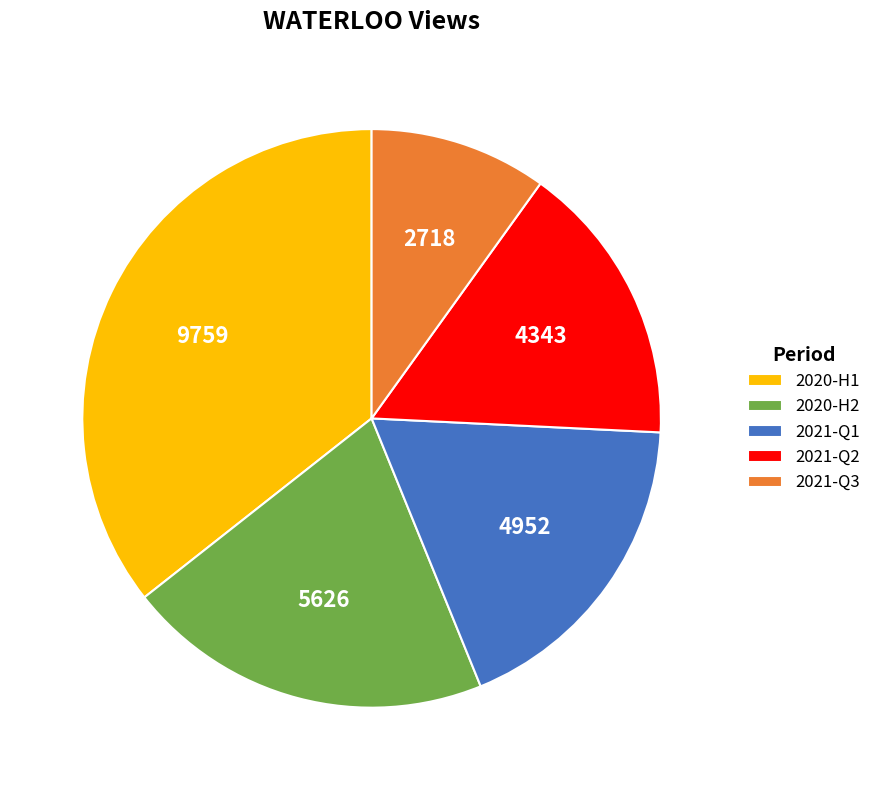

What is the ratio of the value at 2021-Q3 to the value at 2021-Q2?

0.6